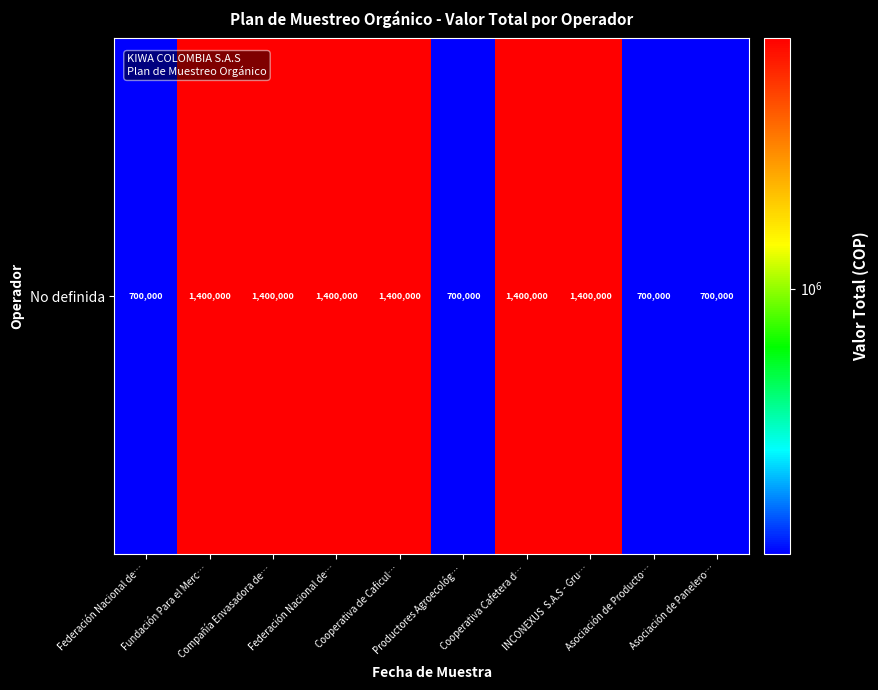

How many categories are shown in the chart?

10